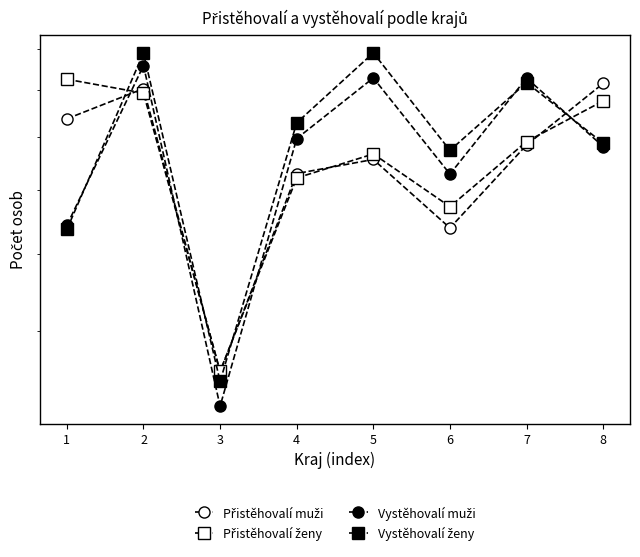

Reading left to right, extract all data points from this chart.

Přistěhovalí muži: 1=7367	2=8035	3=3556	4=6294	5=6554	6=5382	7=6833	8=8157
Přistěhovalí ženy: 1=8255	2=7932	3=3565	4=6214	5=6659	6=5722	7=6901	8=7756
Vystěhovalí muži: 1=5423	2=8586	3=3224	4=6960	5=8287	6=6284	7=8283	8=6802
Vystěhovalí ženy: 1=5360	2=8902	3=3461	4=7283	5=8906	6=6728	7=8176	8=6867